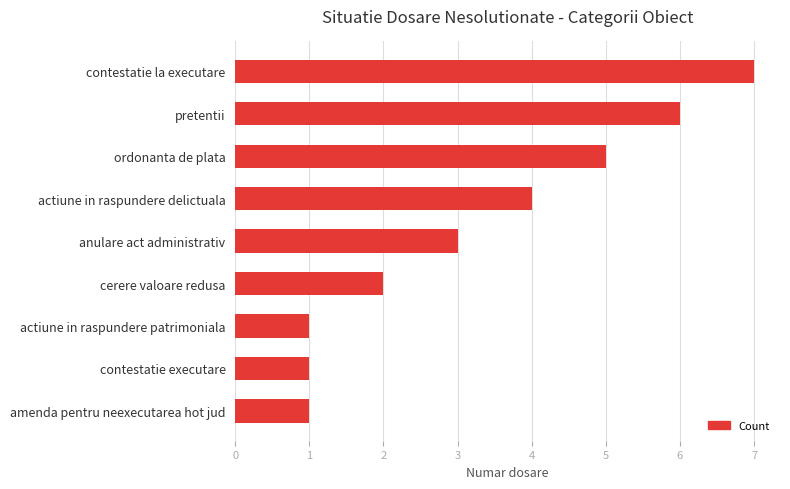

What is the average value?

3